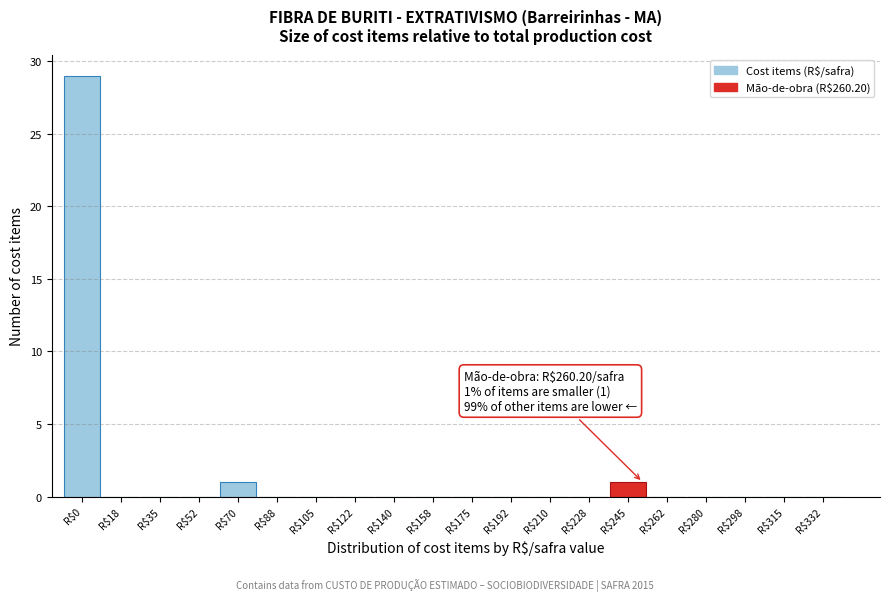

Which category has the highest value across all series?

R$0